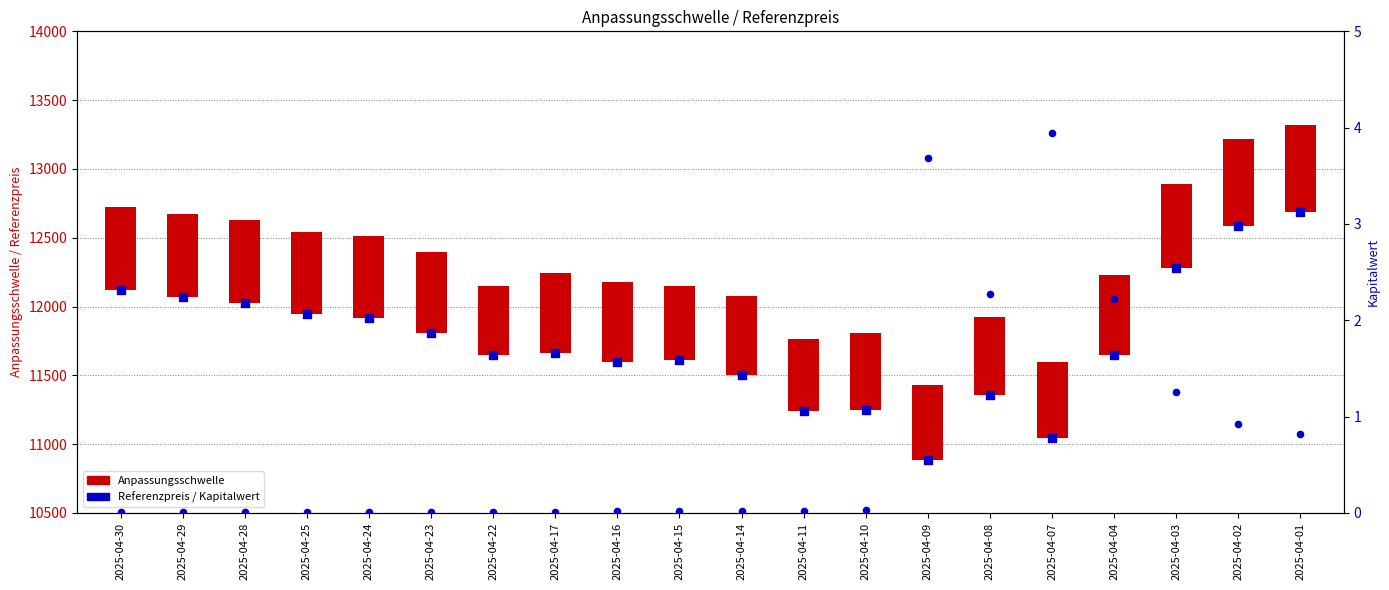

Which series contains the highest Y value?

Referenzpreis (letzter Reset)